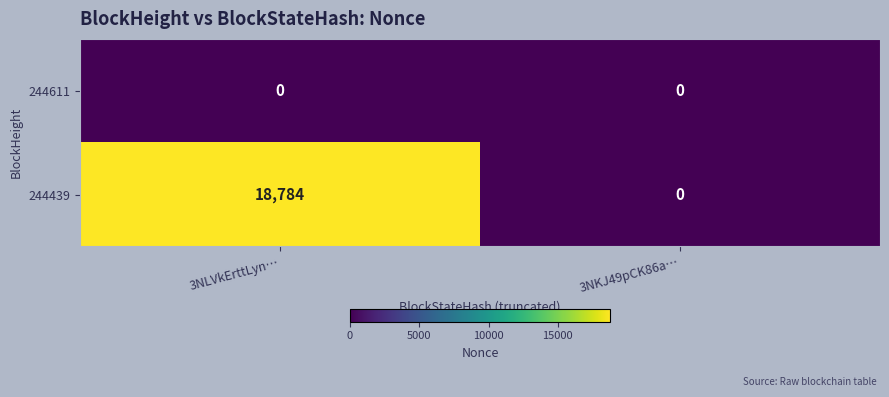

Which series has the widest spread of values?

244439